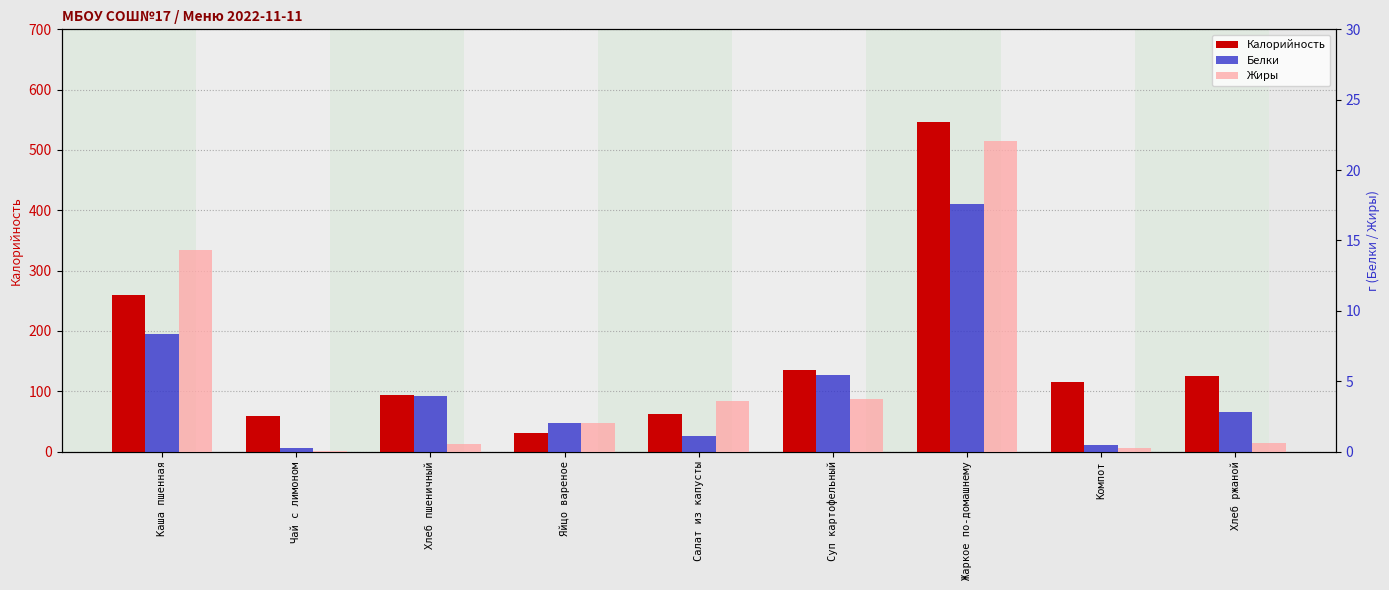

Between Компот and Суп картофельный, which is larger?

Суп картофельный